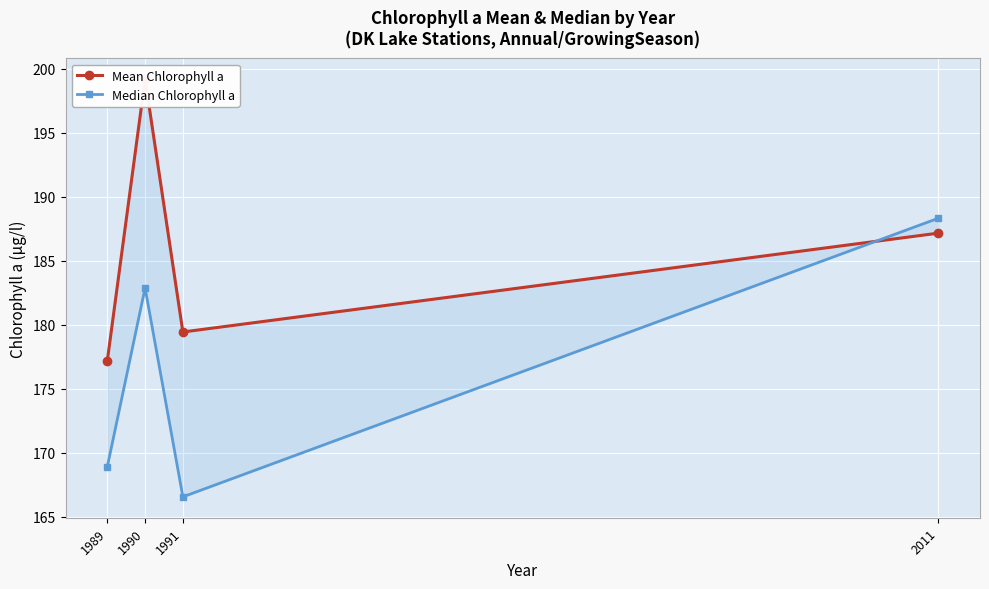

Reading right to left, extract all data points from this chart.

Mean Chlorophyll a: 187.2	179.4	199.2	177.2
Median Chlorophyll a: 188.3	166.6	182.9	168.9